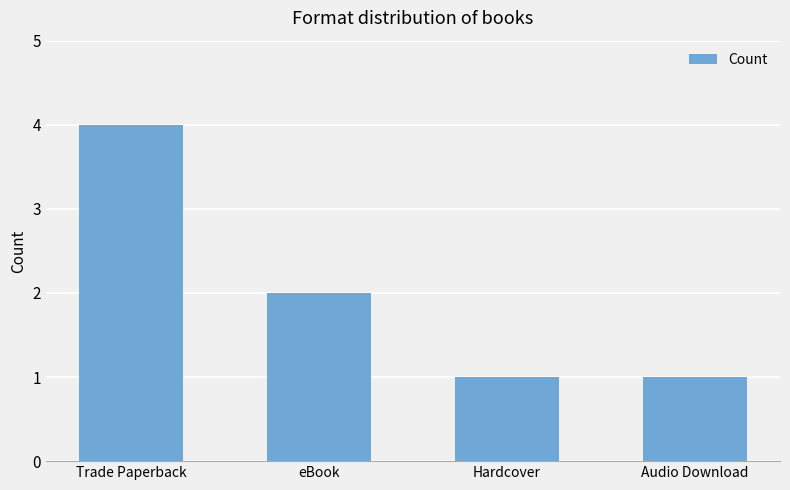

How many values are between 1 and 4?

4